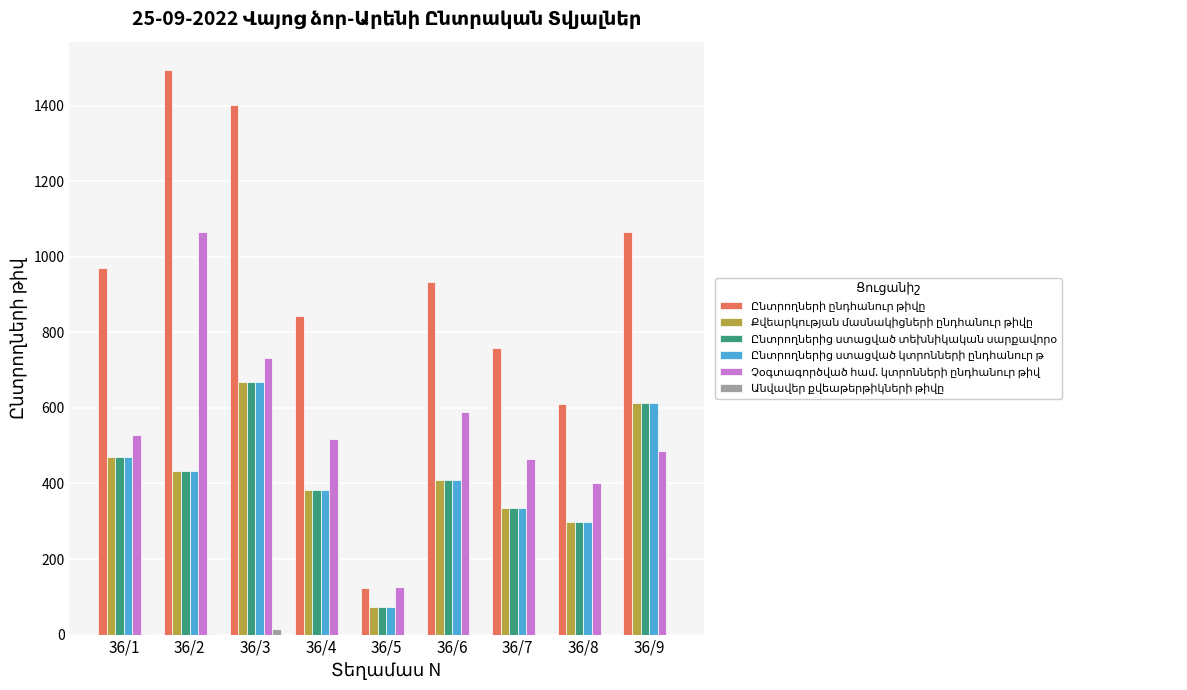

Which category has the highest value across all series?

36/2